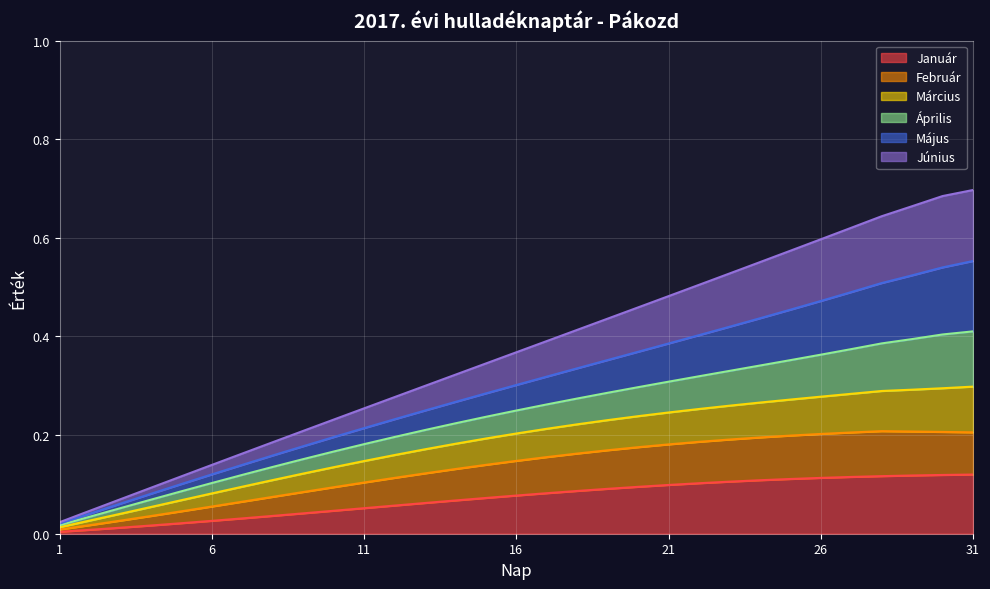

At which label is Március closest to 0?

1